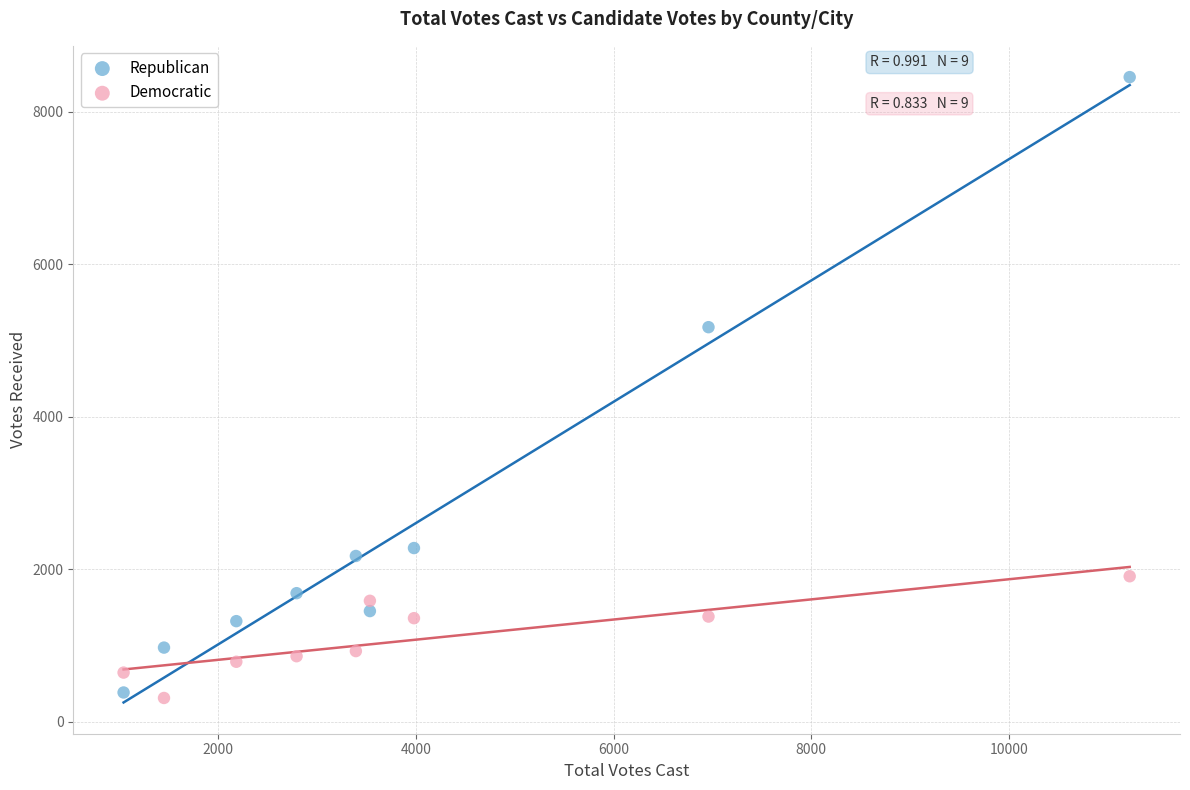

Which series has the widest spread of Y values?

Republican